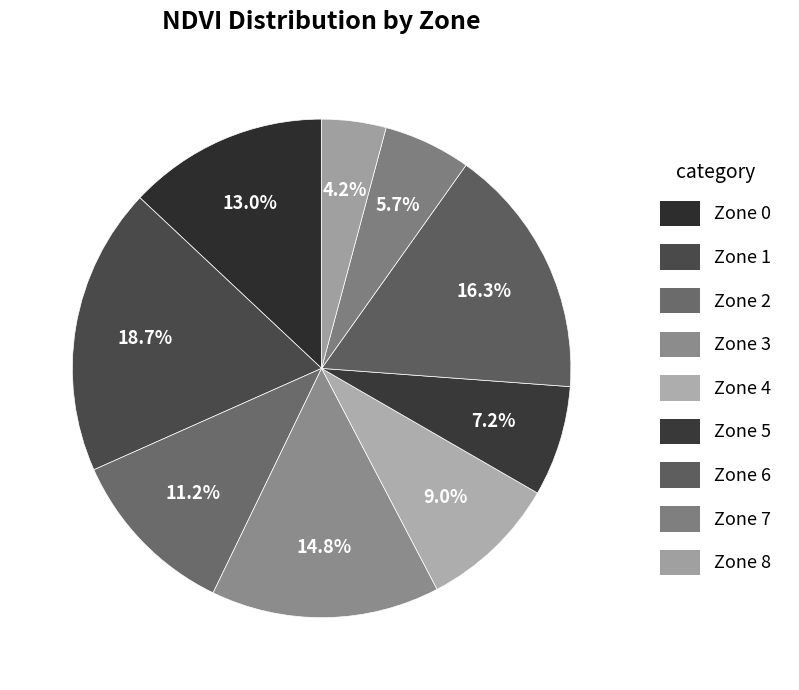

To the nearest percent, what is the average slice percentage?

11%